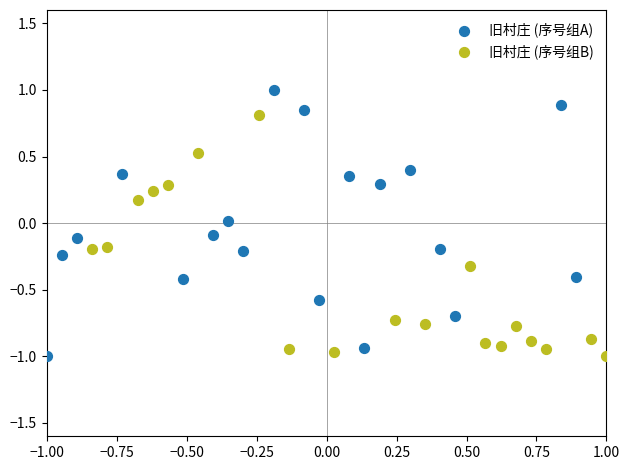

Which series has the largest Y range (max minus min)?

旧村庄 (序号组A)